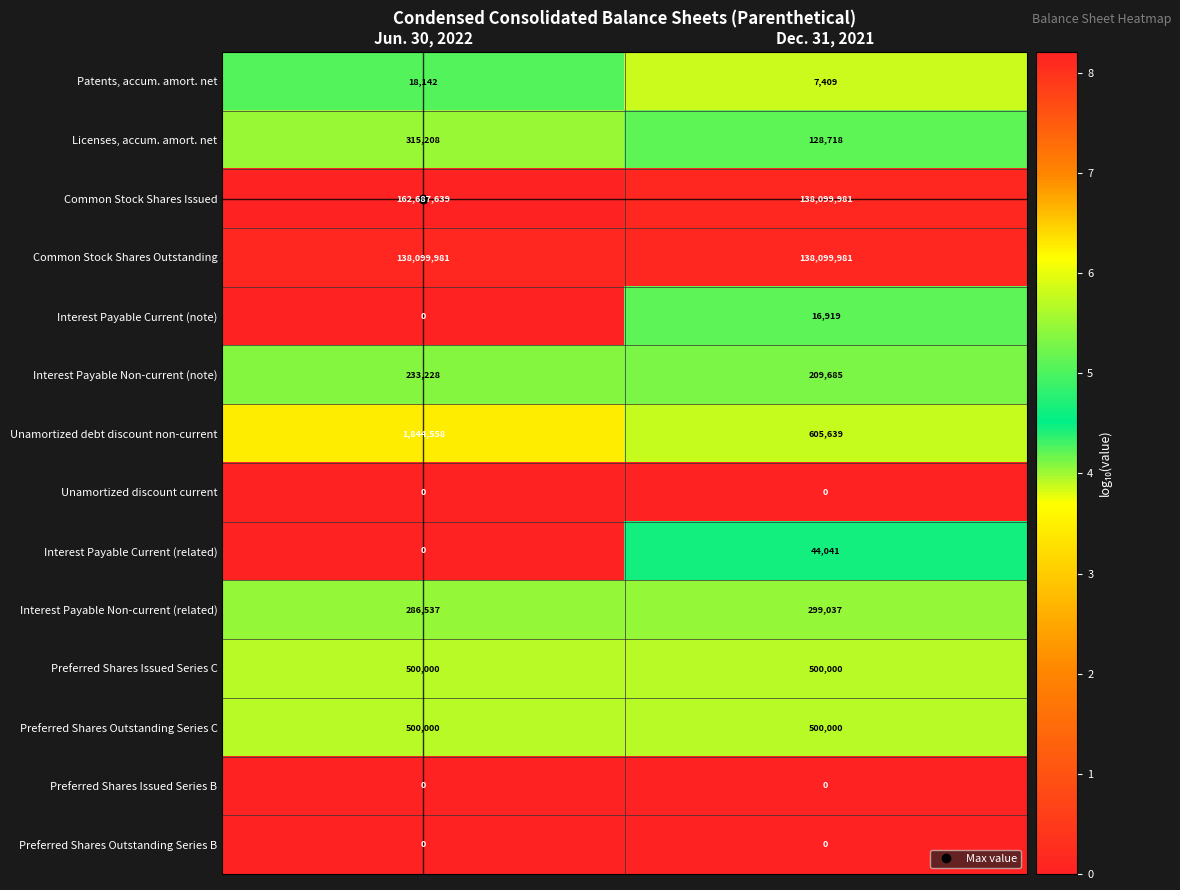

Which series has the largest range (max minus min)?

Common Stock Shares Issued